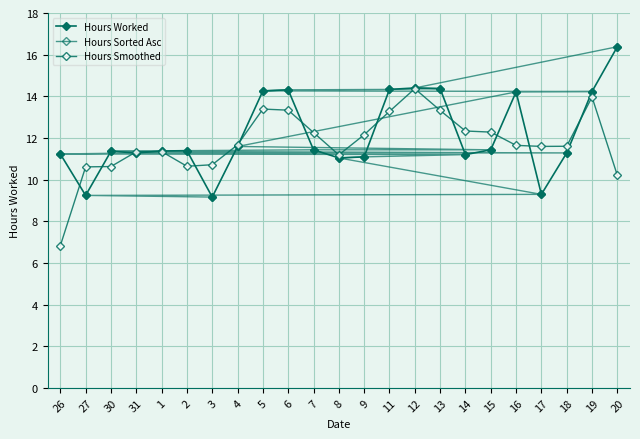

Which series has the largest total across all categories?

Hours Worked